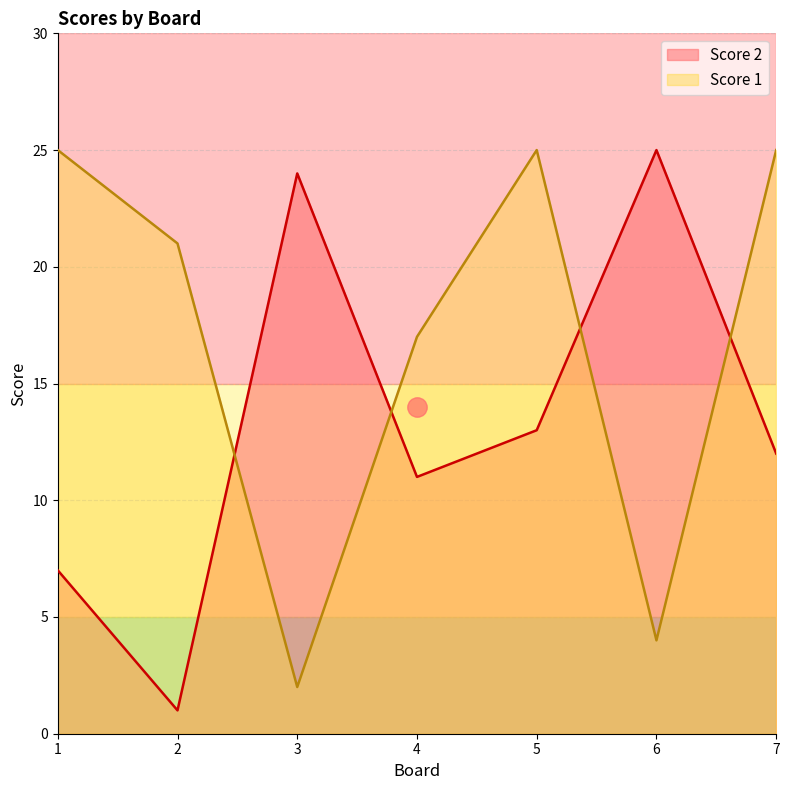

What is the sum of all Score 2 values?

93